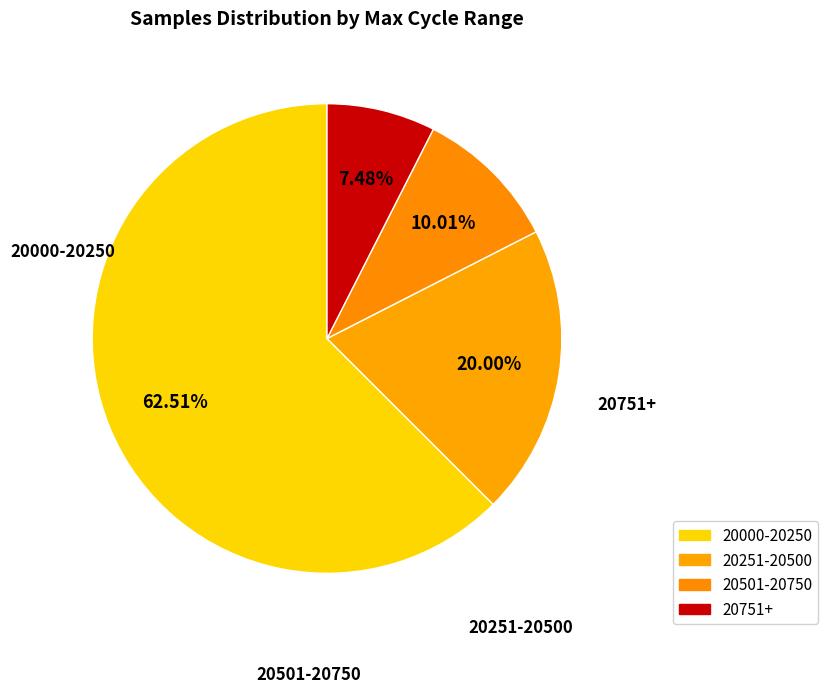

How many segments does this pie chart have?

4